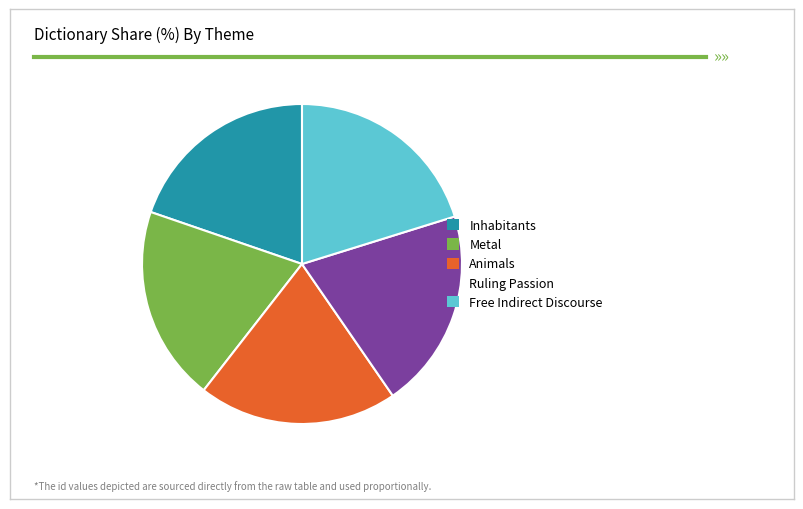

Approximately how many times larger is the value at Metal compared to Free Indirect Discourse?

1.0